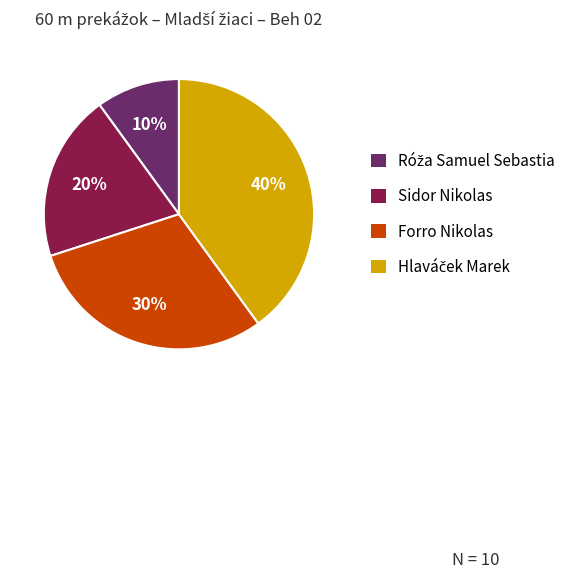

Count the number of slices in the pie.

4